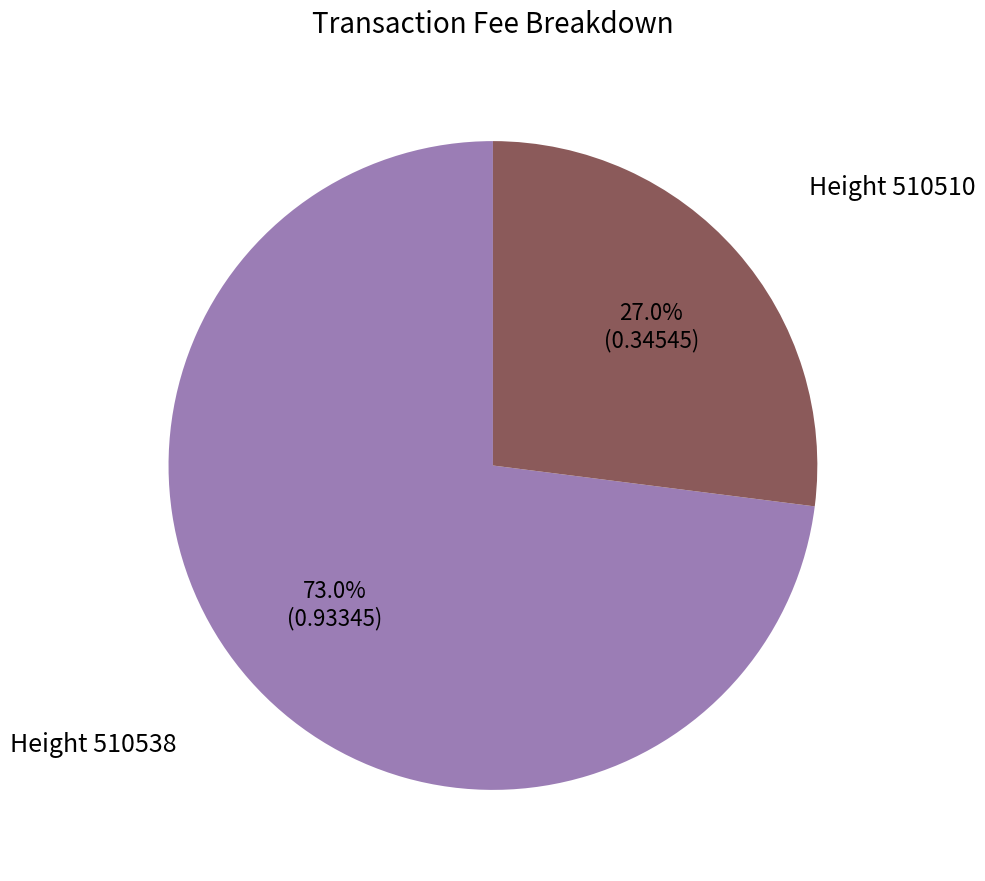

Which has a higher value, Height 510510 or Height 510538?

Height 510538